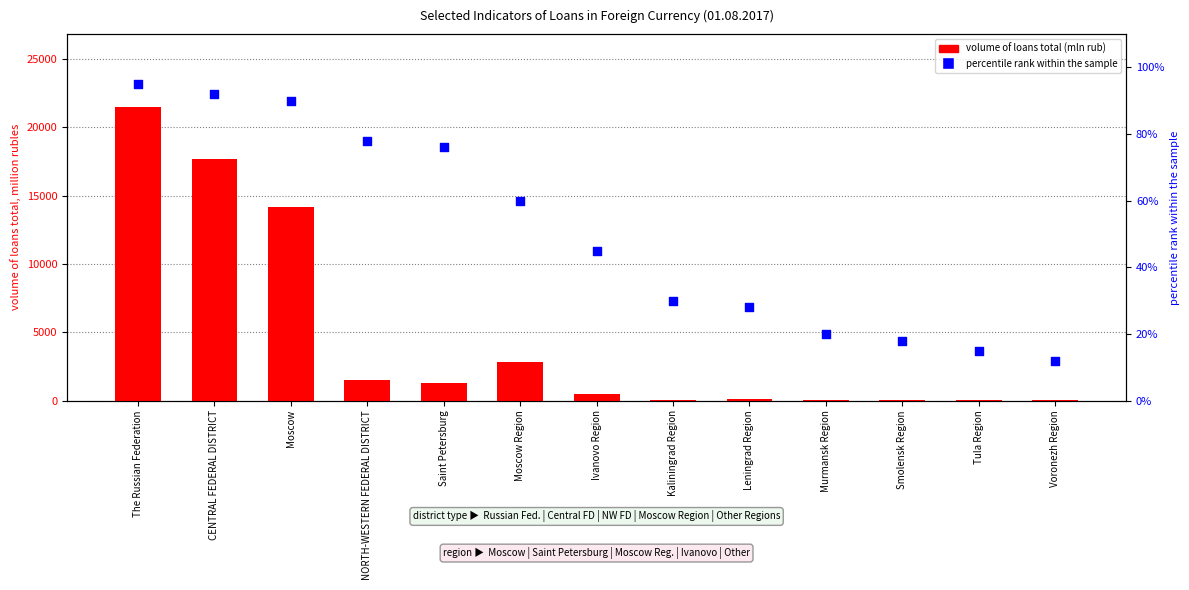

Which series reaches the minimum Y coordinate?

percentile rank within the sample